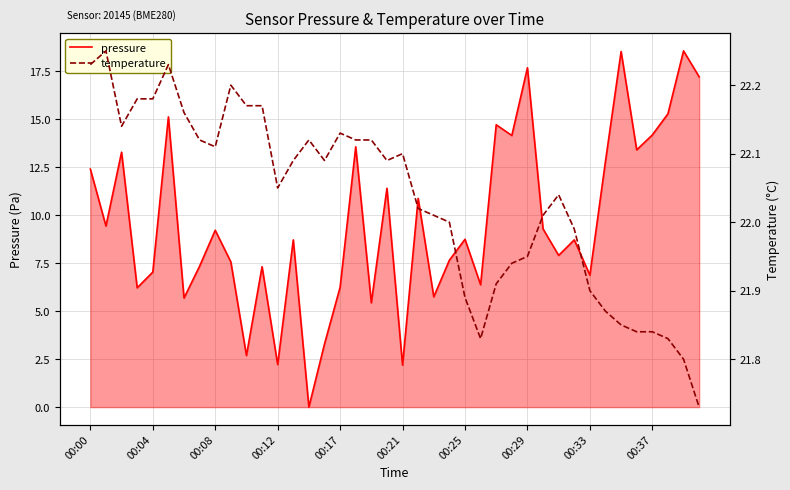

How many interior local valleys does the pressure series have?

14